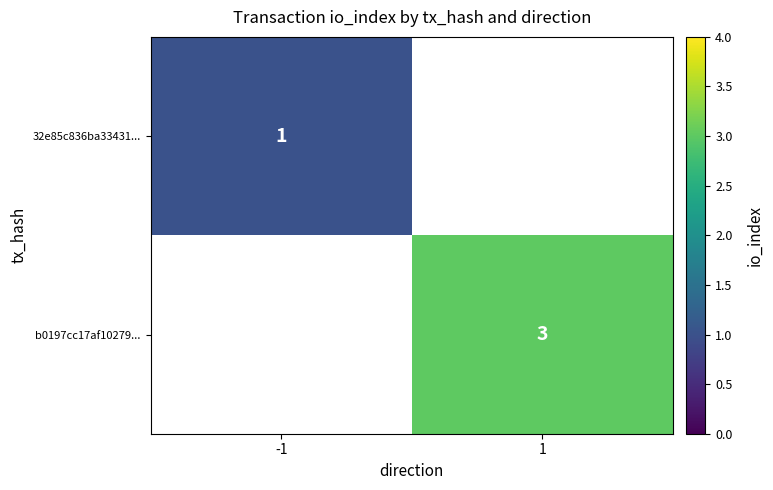

The value of b0197cc17af10279... at 1 is 4.4. True or false?

False